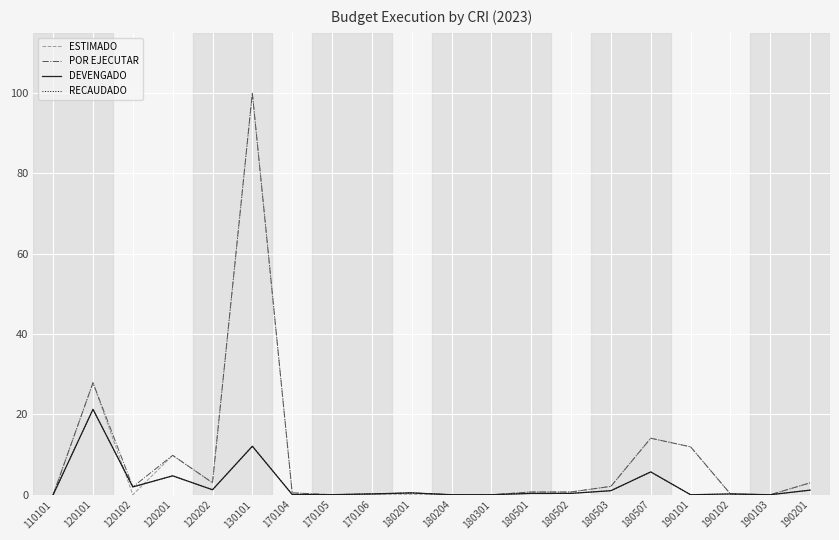

Does the chart have visible grid lines?

Yes